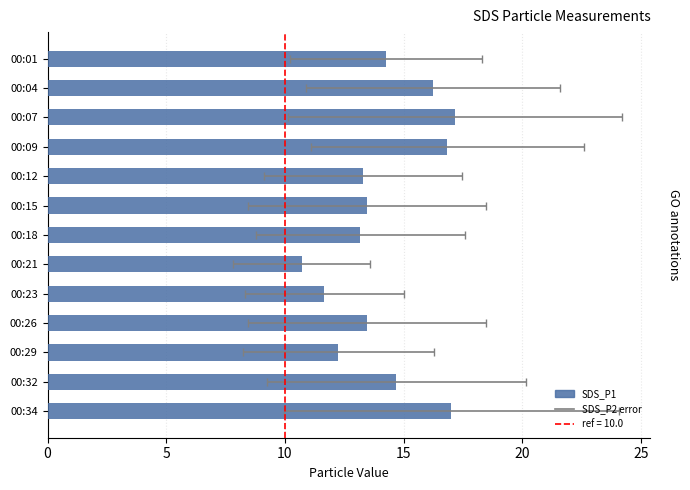

The value at 00:26 is 7.1. True or false?

False